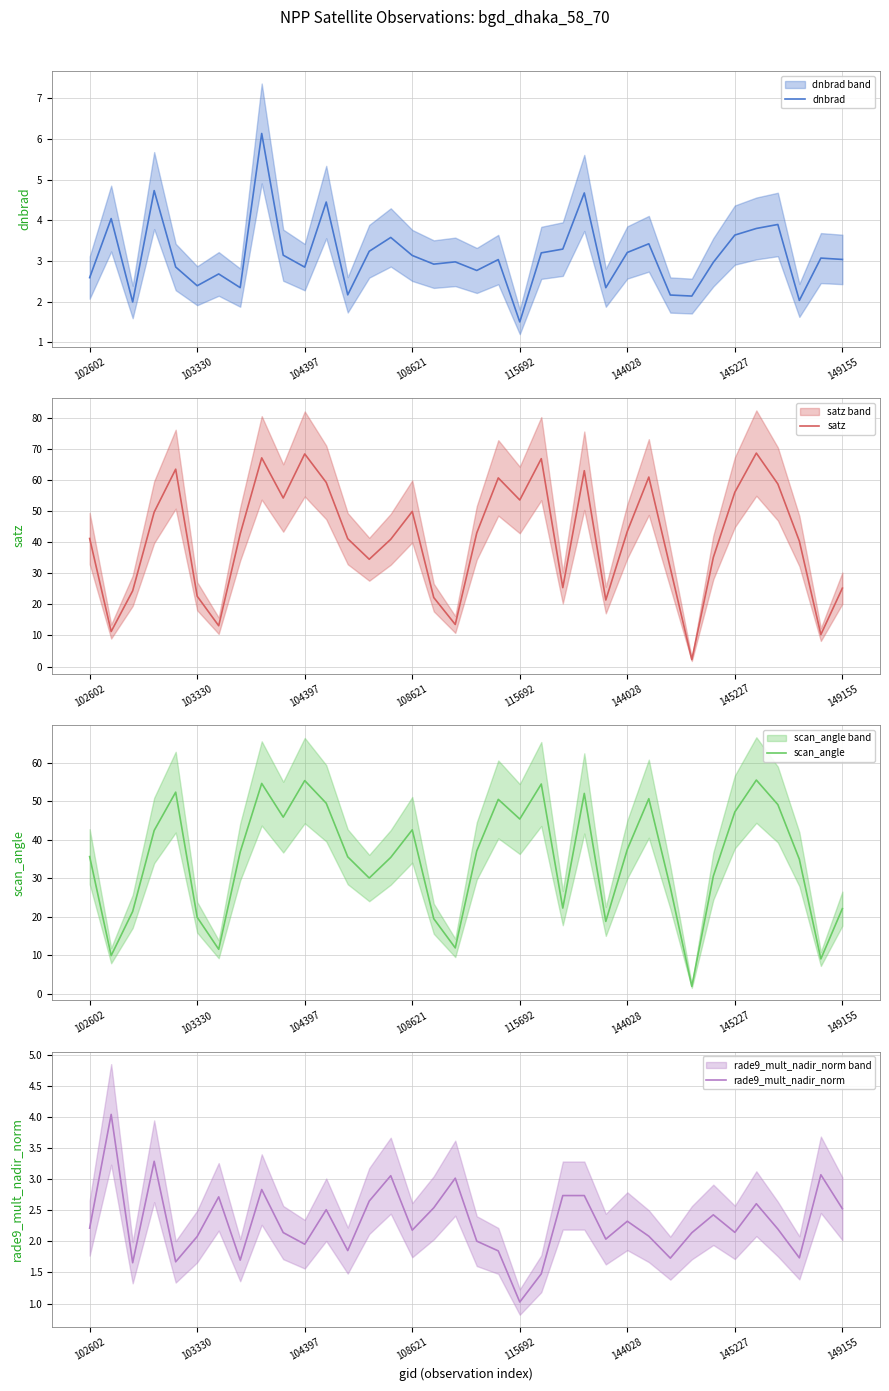

Is the value of satz at 14 greater than the value of dnbrad at 28?

Yes